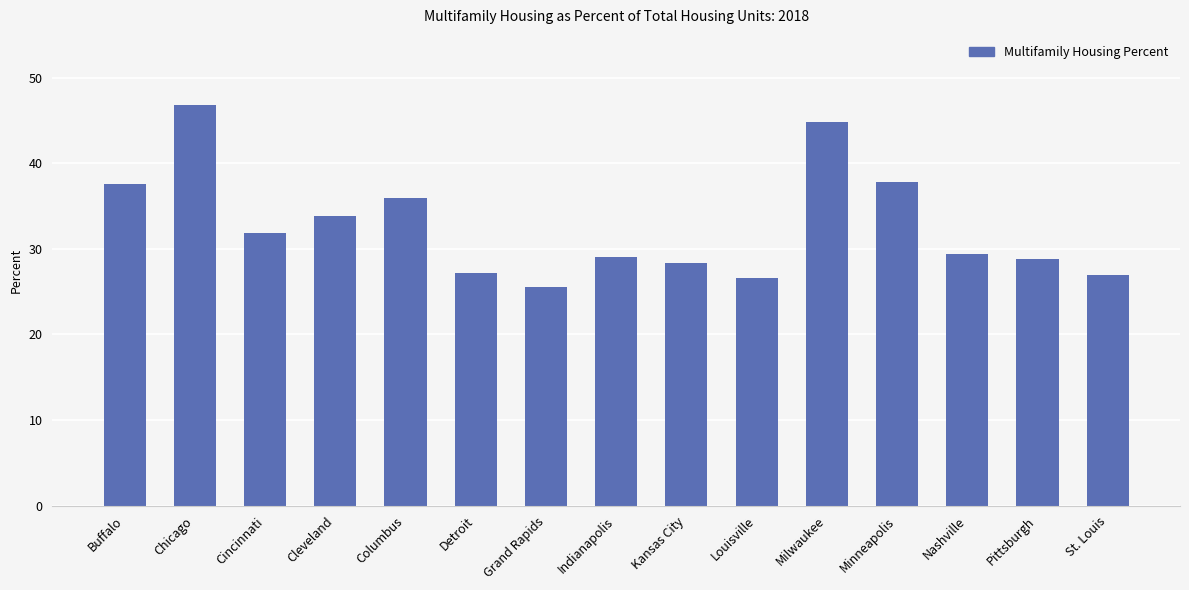

What value does the data have at Cleveland?

33.8